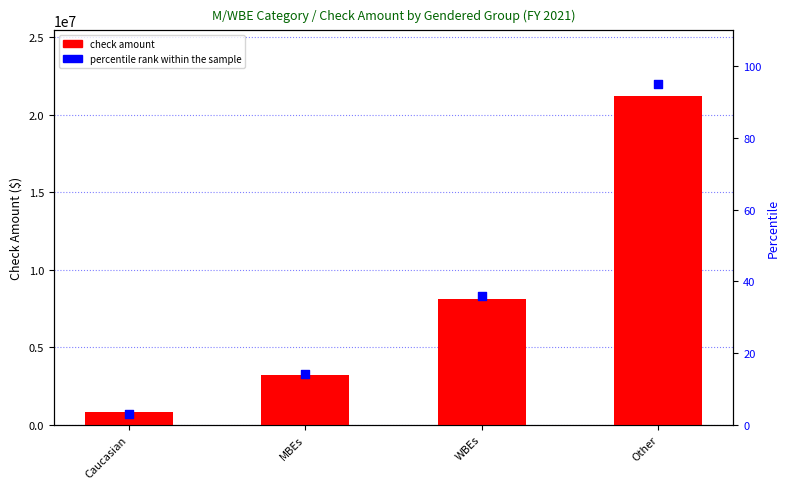

At which category is the sum across all series the highest?

Other